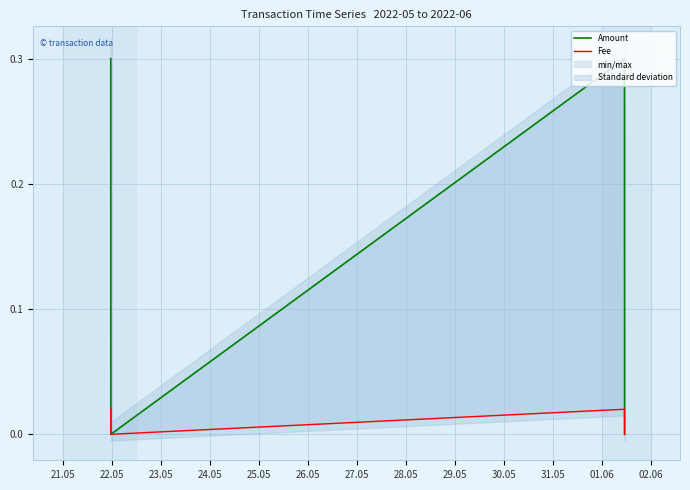

In Amount, how many points are lower than both neighbors (excluding endpoints)?

1